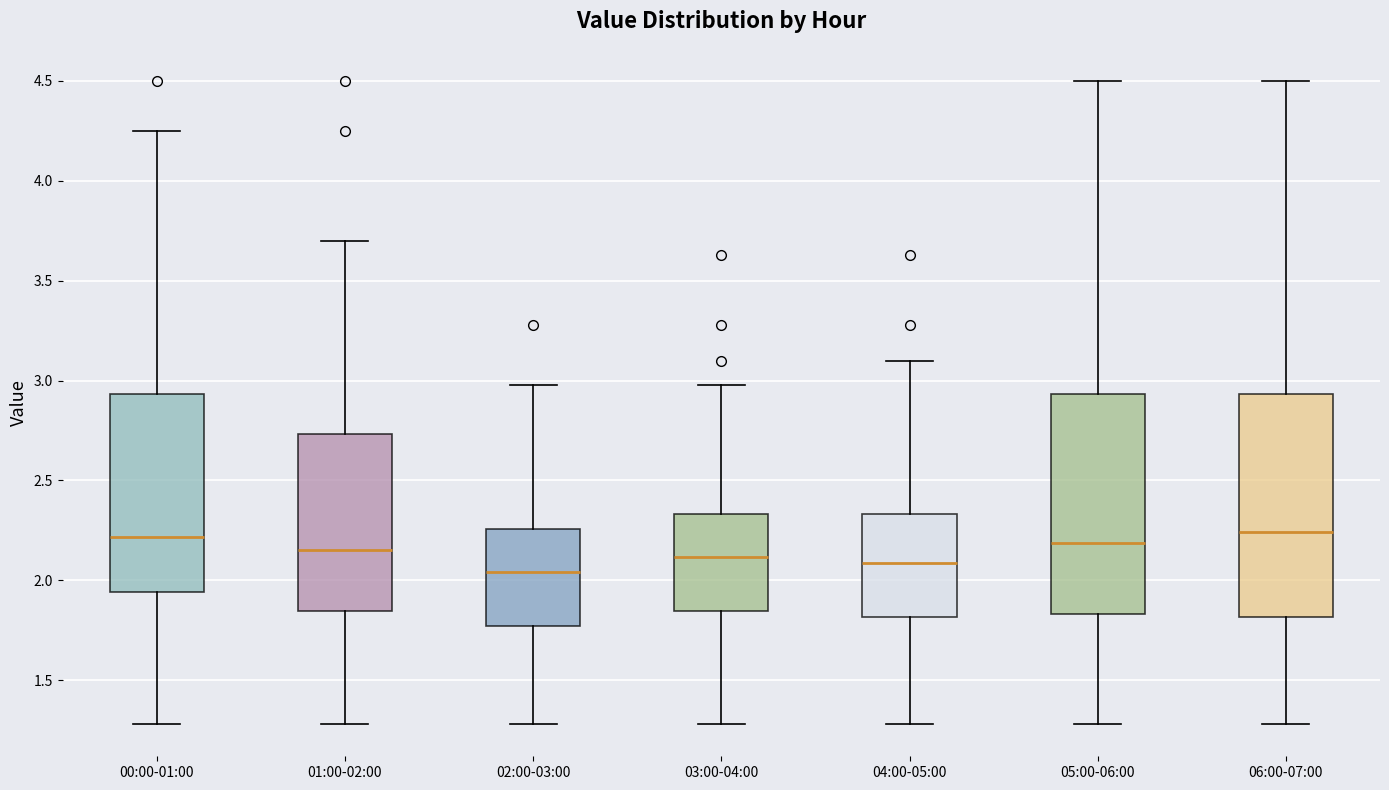

Where does the upper whisker of the box for 04:00-05:00 end on the y-axis? The values are not printed on the chart, so give them approximately, as read against the axis.

3.10